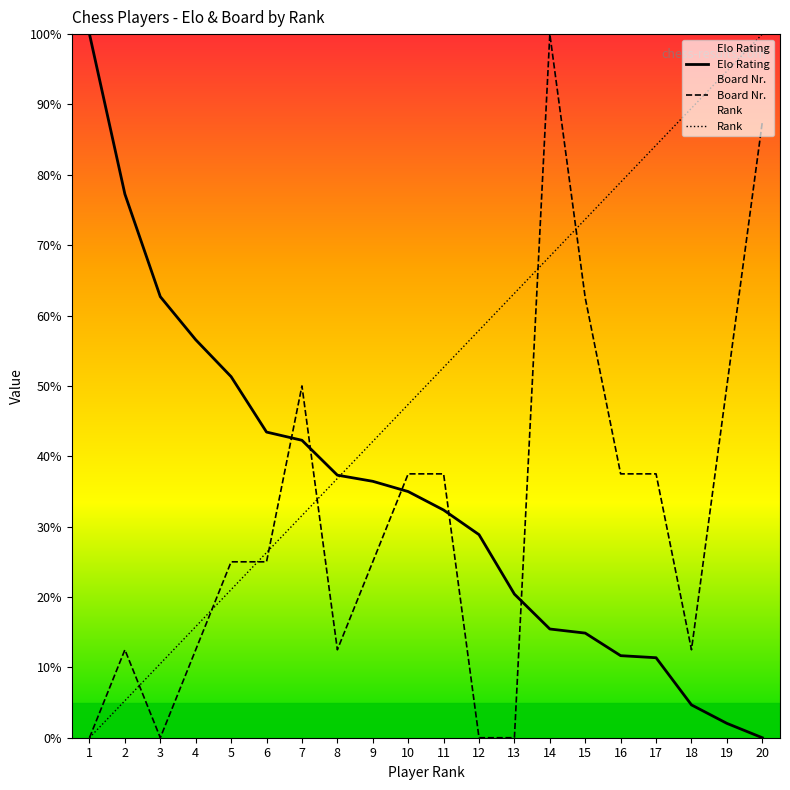

What is the sum of the Rank values at 18 and 2?

94.7